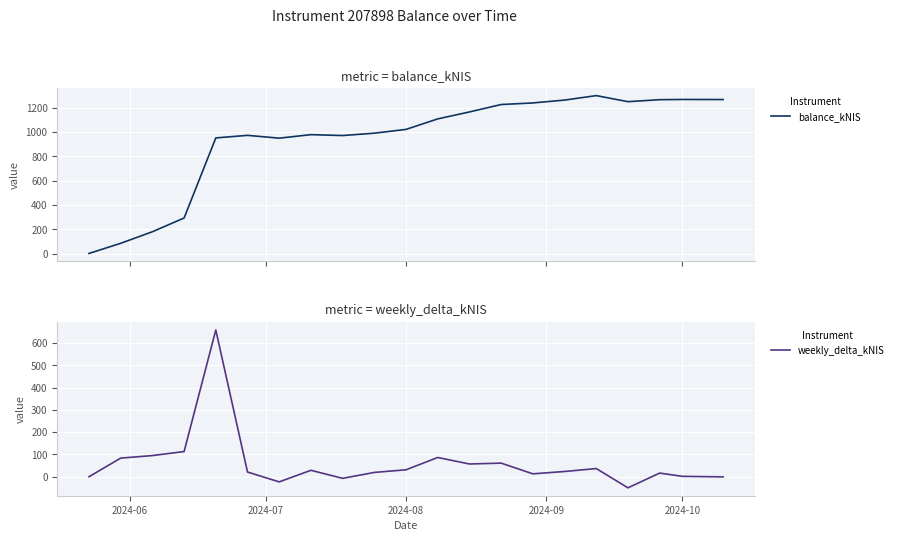

What is the highest value of the balance_kNIS series?

1300.3